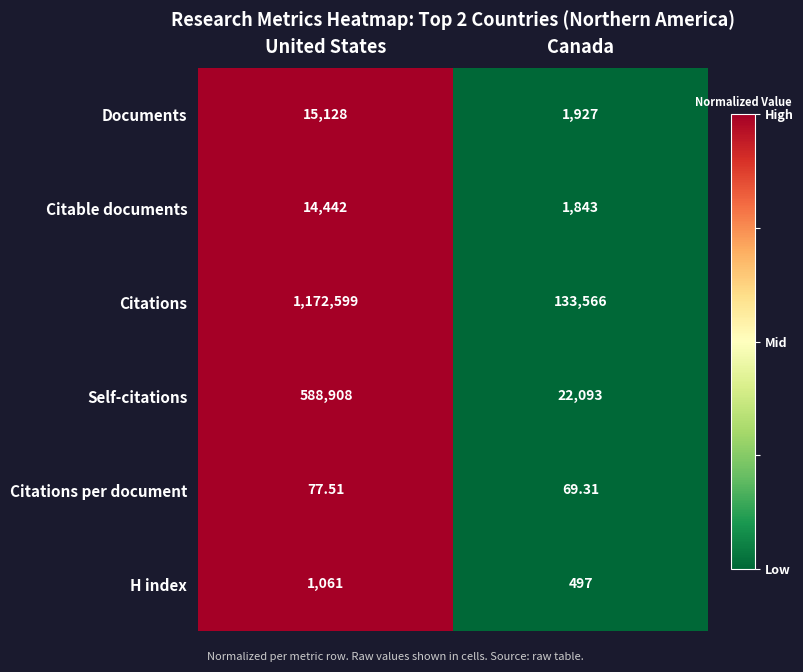

Which series has the largest total across all categories?

Citations